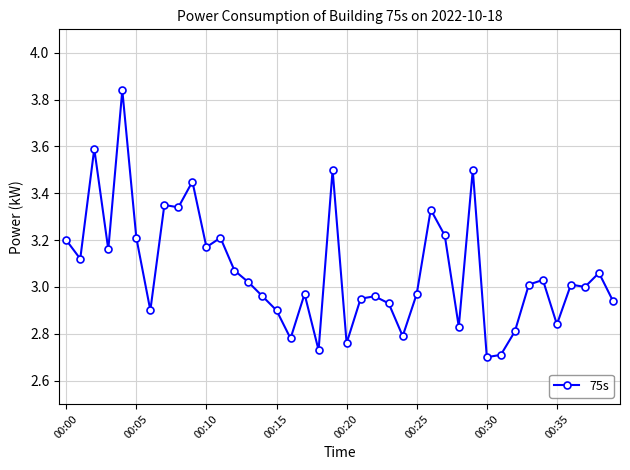

How many categories are shown in the chart?

40